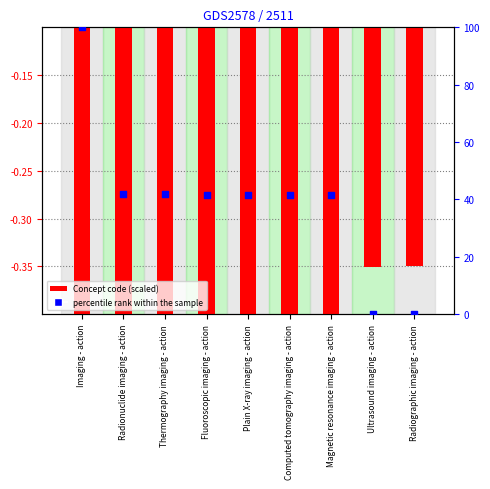

At how many categories does at least one series exceed 81?

1